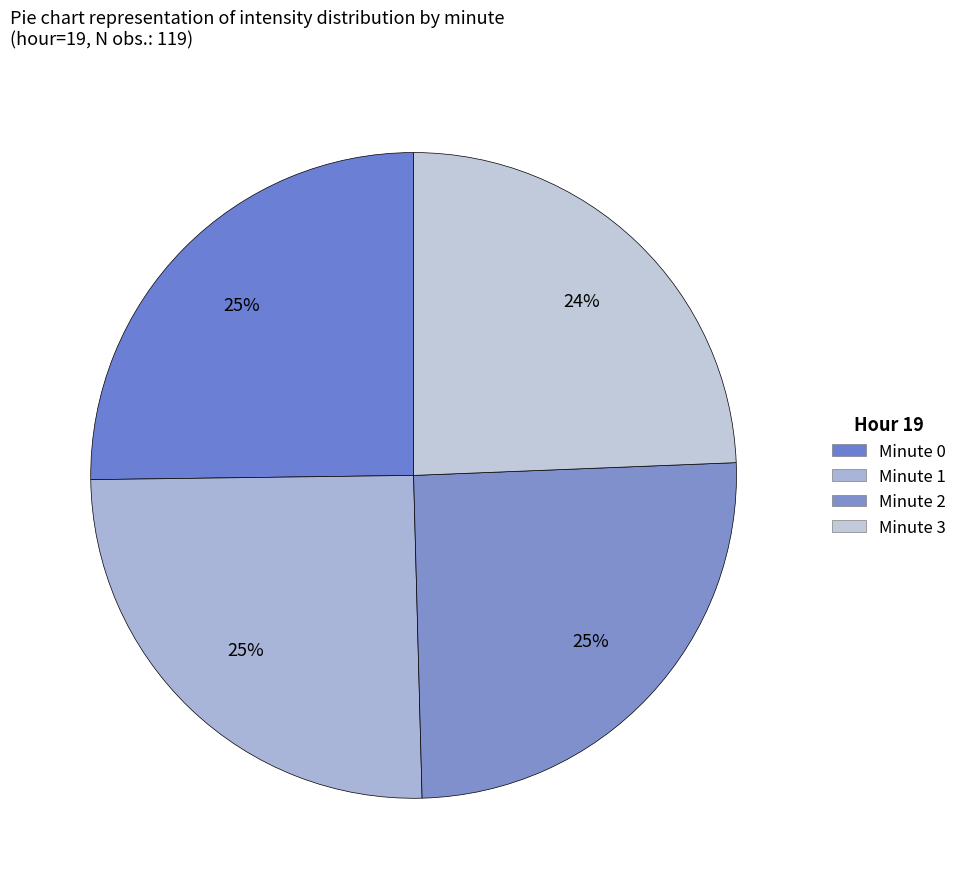

Which category has the biggest portion of the pie?

Minute 0